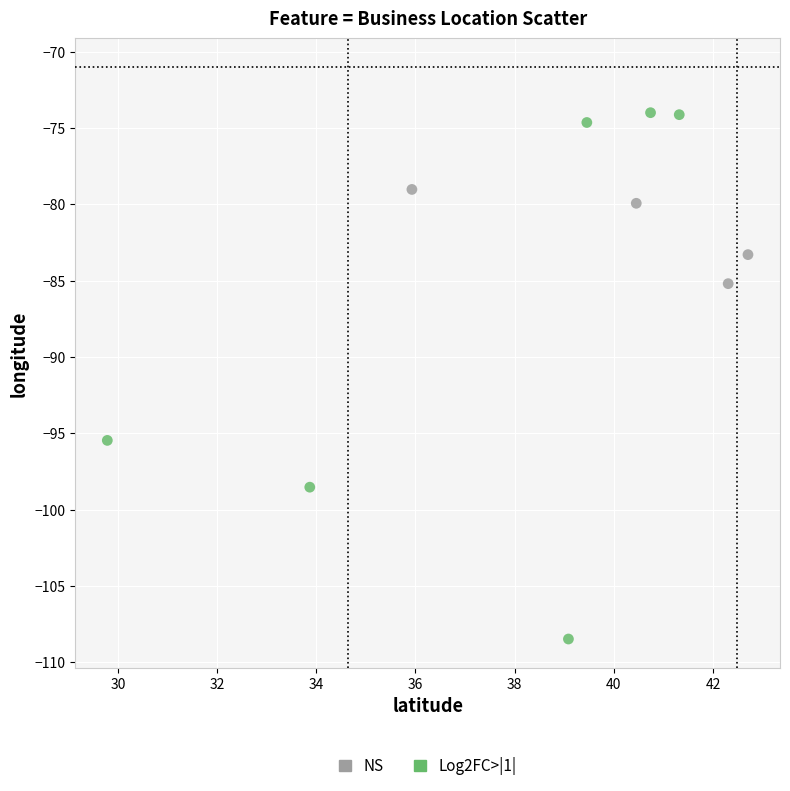

Which series contains the highest Y value?

Log2FC>|1|